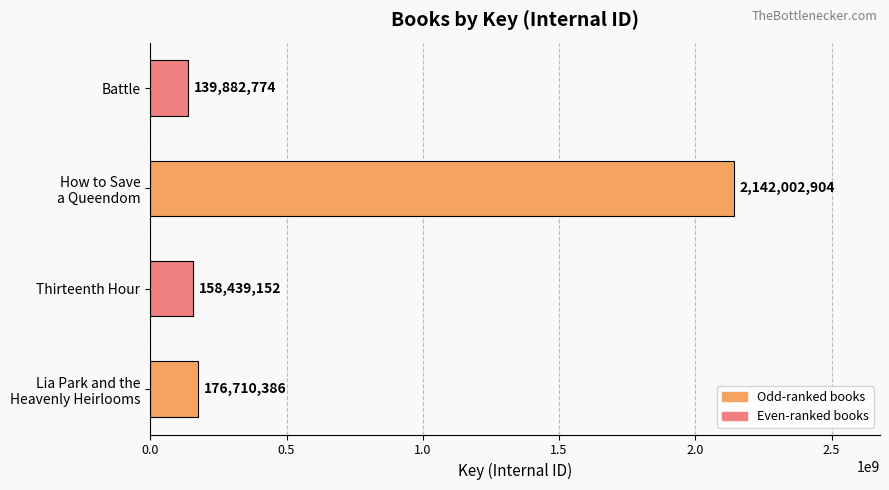

What is the greatest value displayed?

2142002904